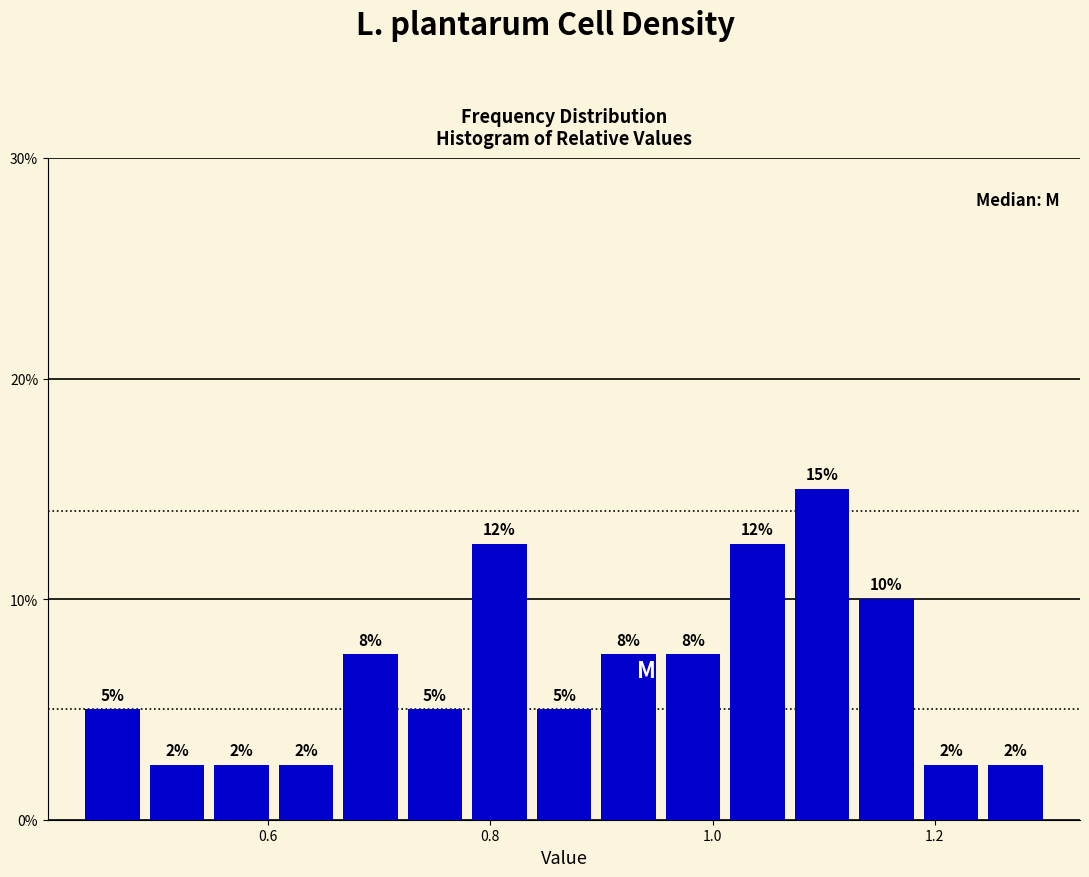

Around what value on the x-axis is the tallest bar? Give the approximate position of its centre, as read against the axis.

1.10